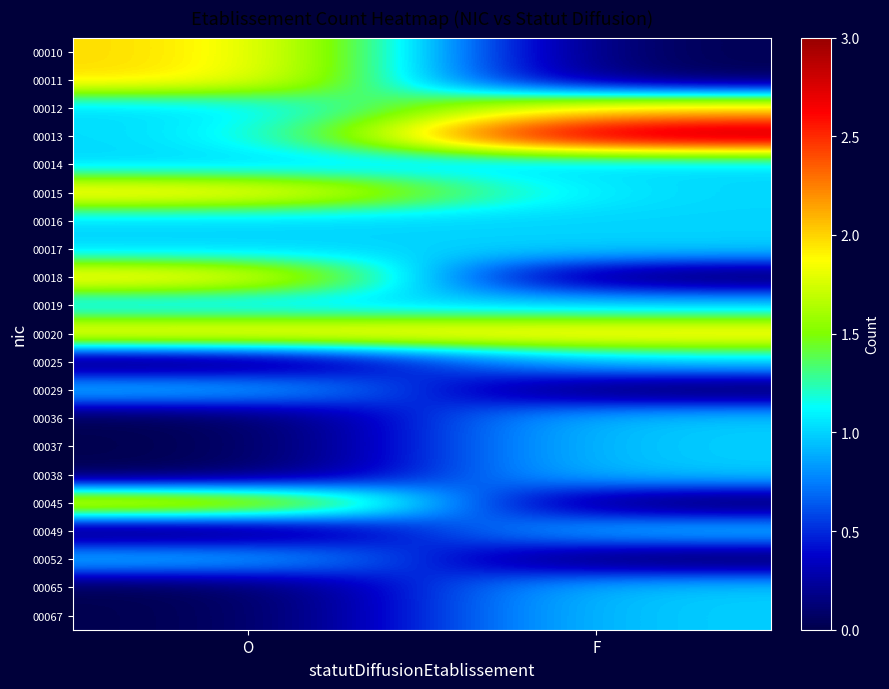

What is the spread (max minus min) of values at F?

3